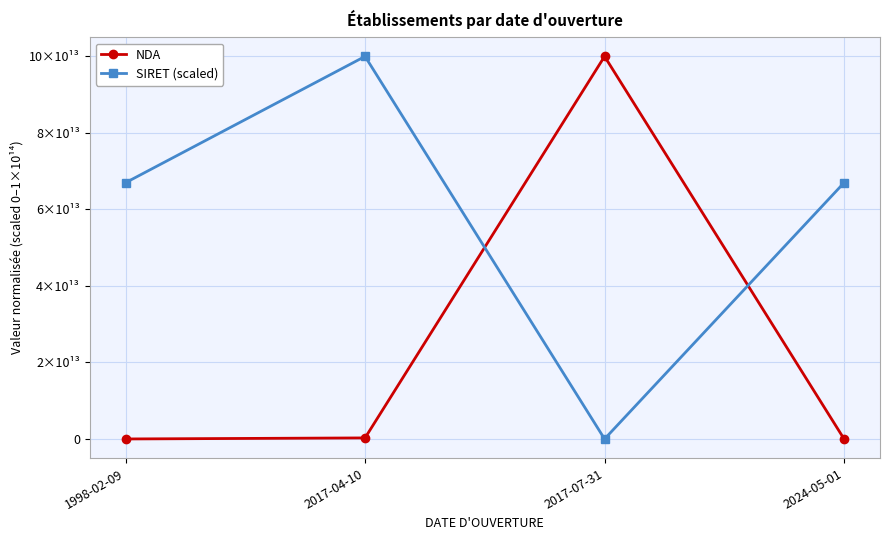

At which label is NDA closest to 50000000000000?

2017-04-10